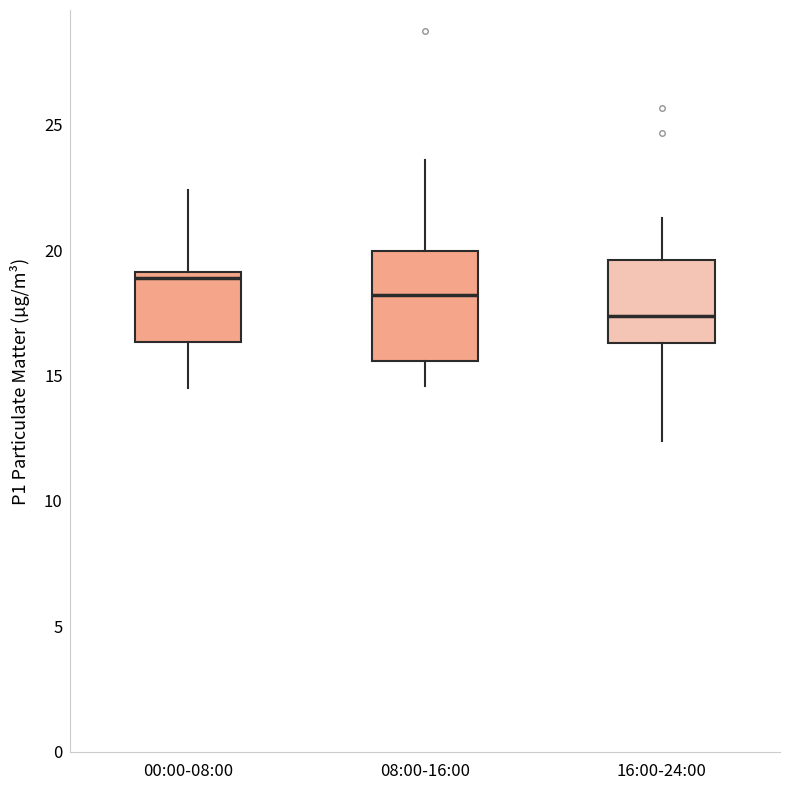

Reading left to right, read every box against the y-axis: the position of its median line, the range the box covers, and the ends of its whiskers. The values are not printed on the chart, so give them approximately, as read against the axis.

00:00-08:00: median 19.0 (just below the box's upper edge), box 16.5 to 19.0, whiskers 14.5 to 22.5
08:00-16:00: median 18.0, box 15.5 to 20.0, whiskers 14.5 to 23.5
16:00-24:00: median 17.5, box 16.5 to 19.5, whiskers 12.5 to 21.5